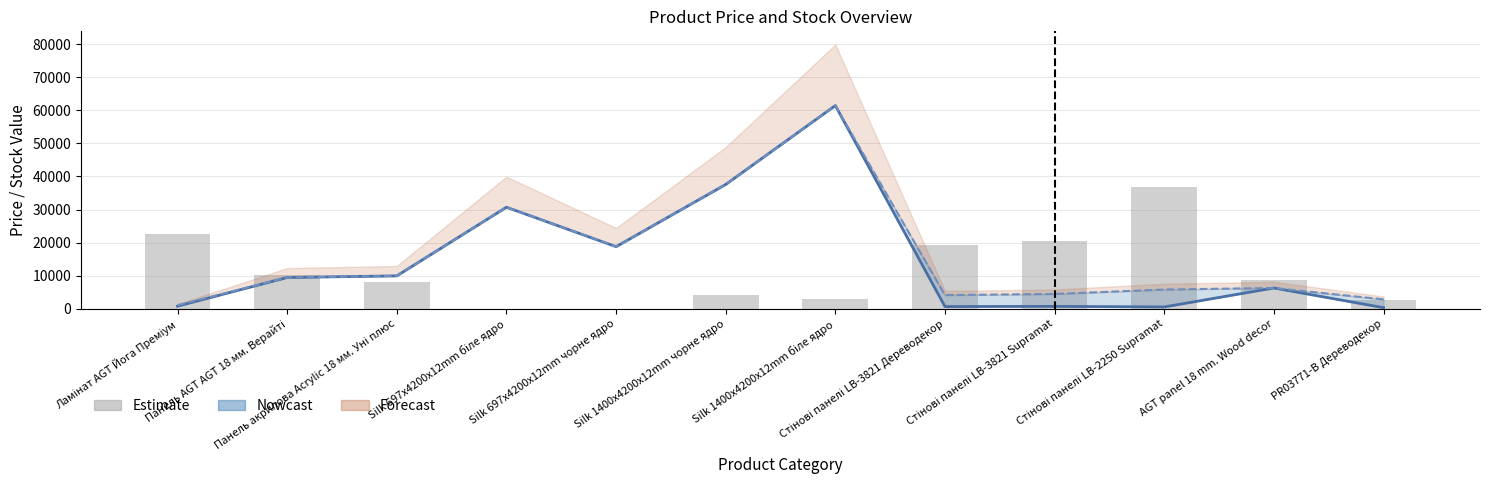

At which category is the sum across all series the highest?

Silk 1400x4200x12mm біле ядро